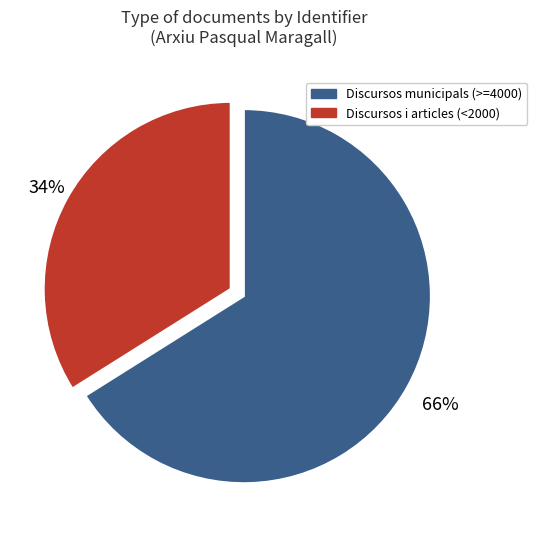

To the nearest percent, what is the average slice percentage?

50%